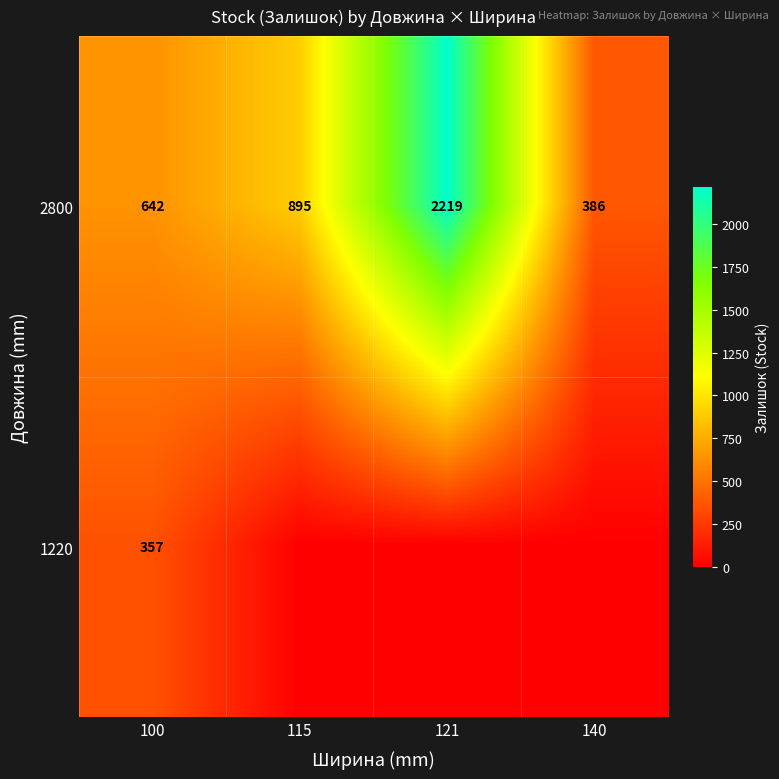

Count the 2800 values in the range 642 to 2219.

3